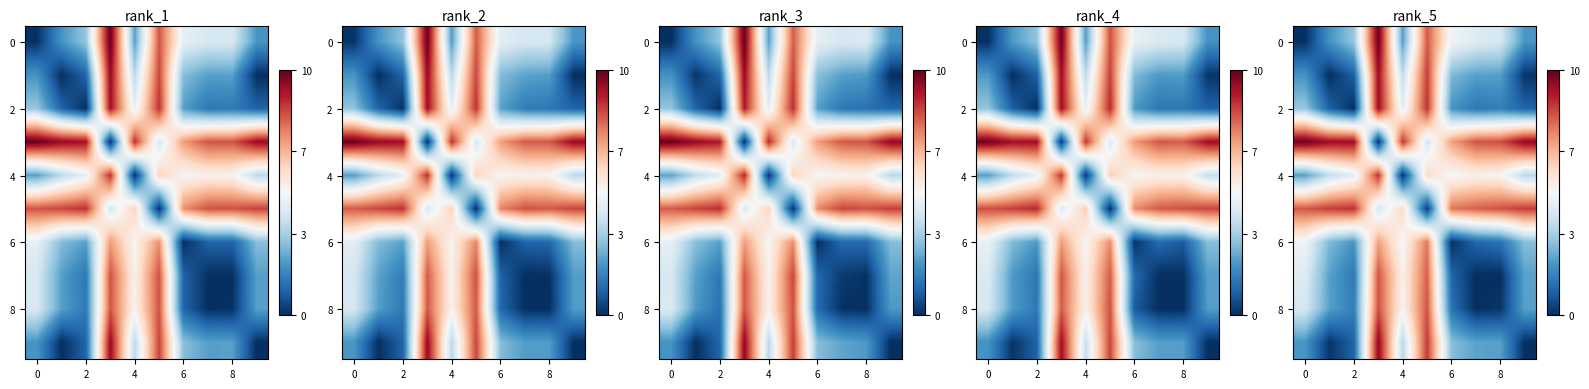

What is the highest value of the row_2 series?

9.2